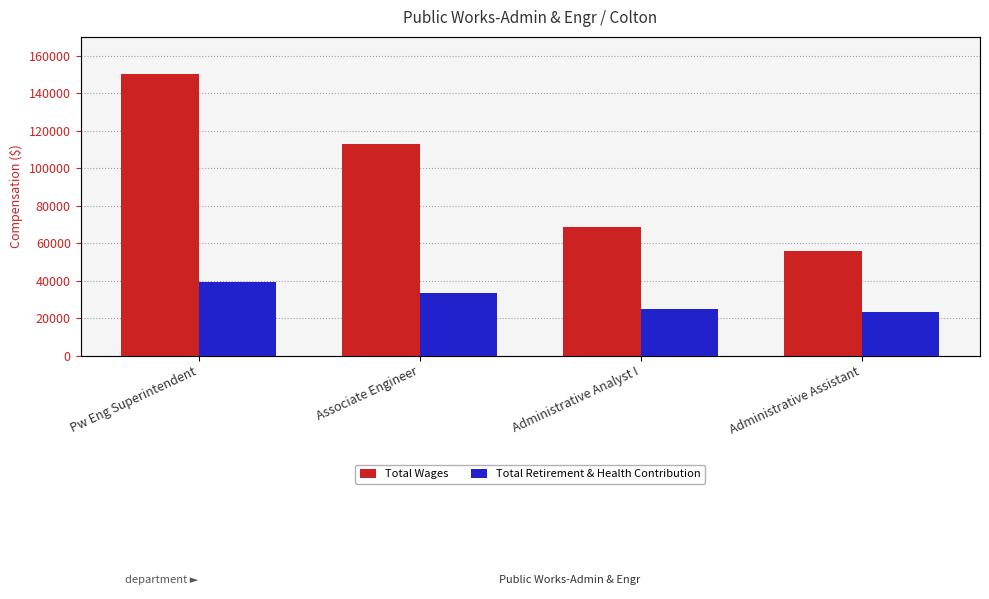

Where does the Total Retirement & Health Contribution series first go above 33554?

Pw Eng Superintendent